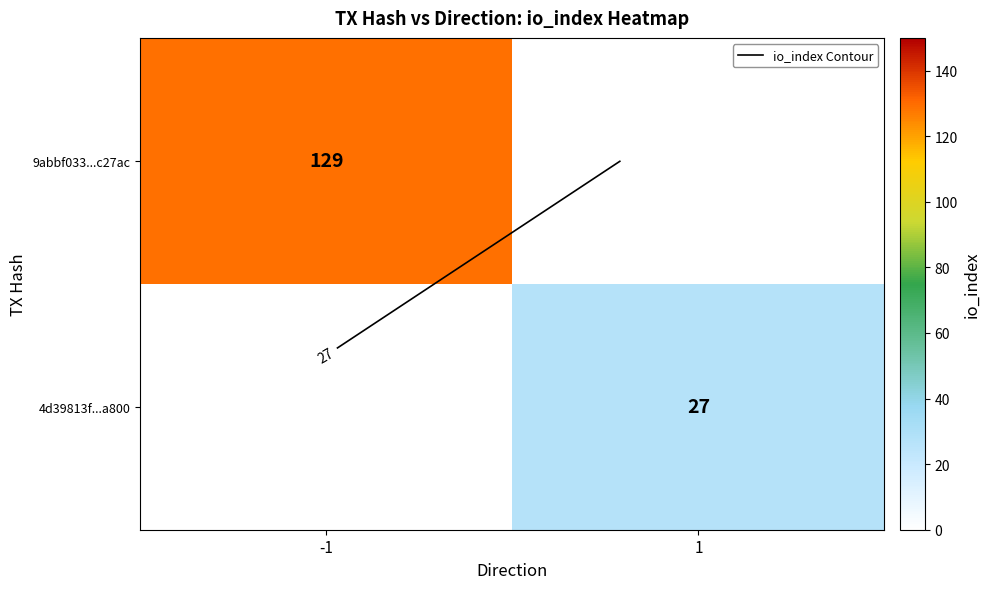

List the series in order of their peak value, lowest first.

4d39813f...a800, 9abbf033...c27ac